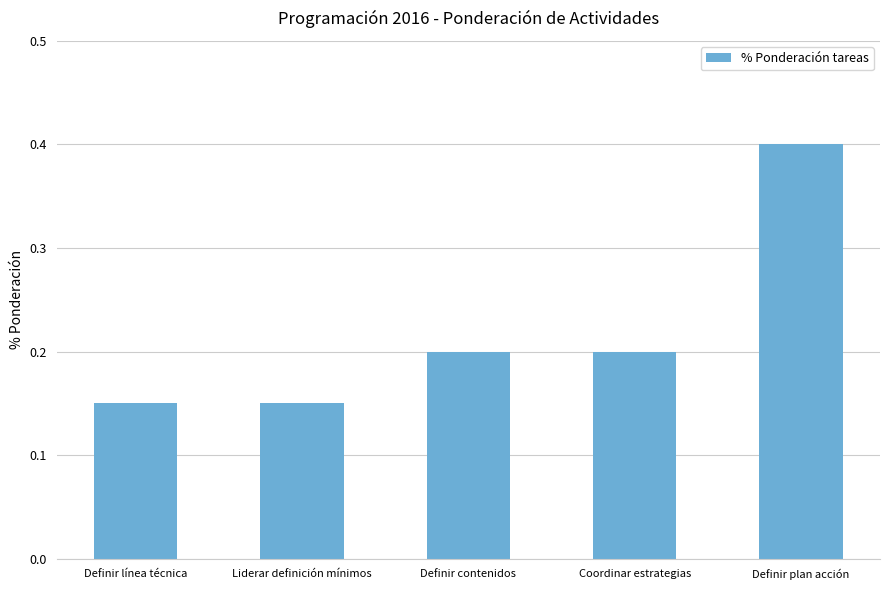

What is the sum of the values at Coordinar estrategias and Definir plan acción?

0.6